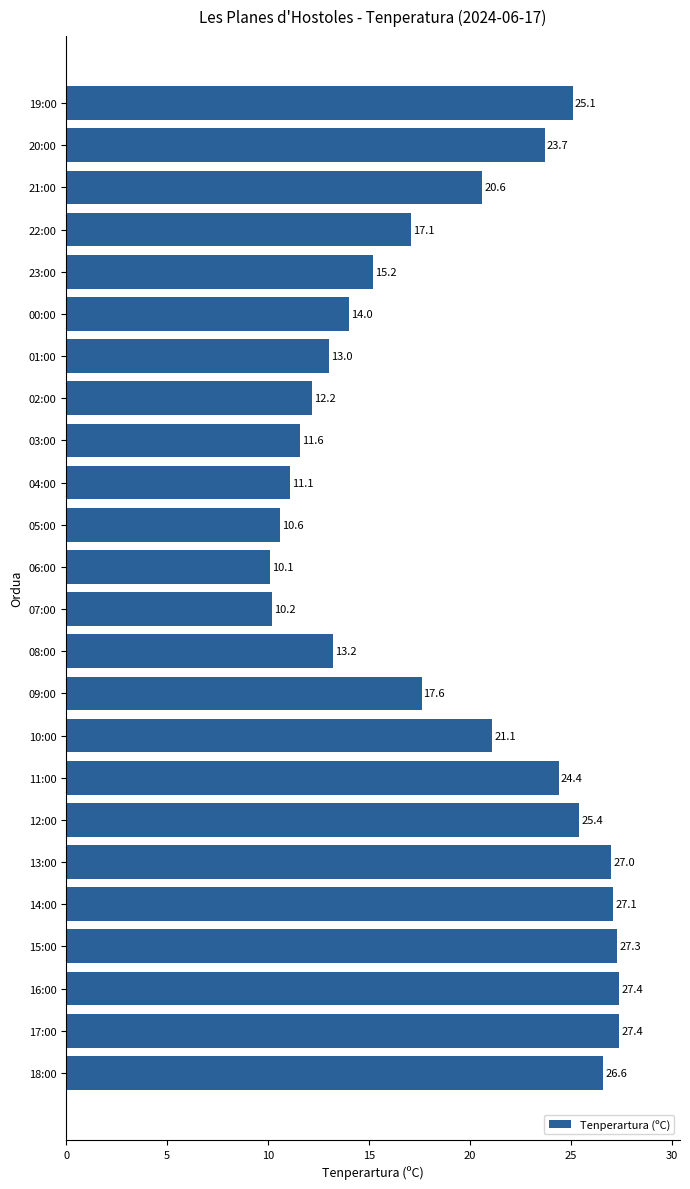

What is the greatest value displayed?

27.4